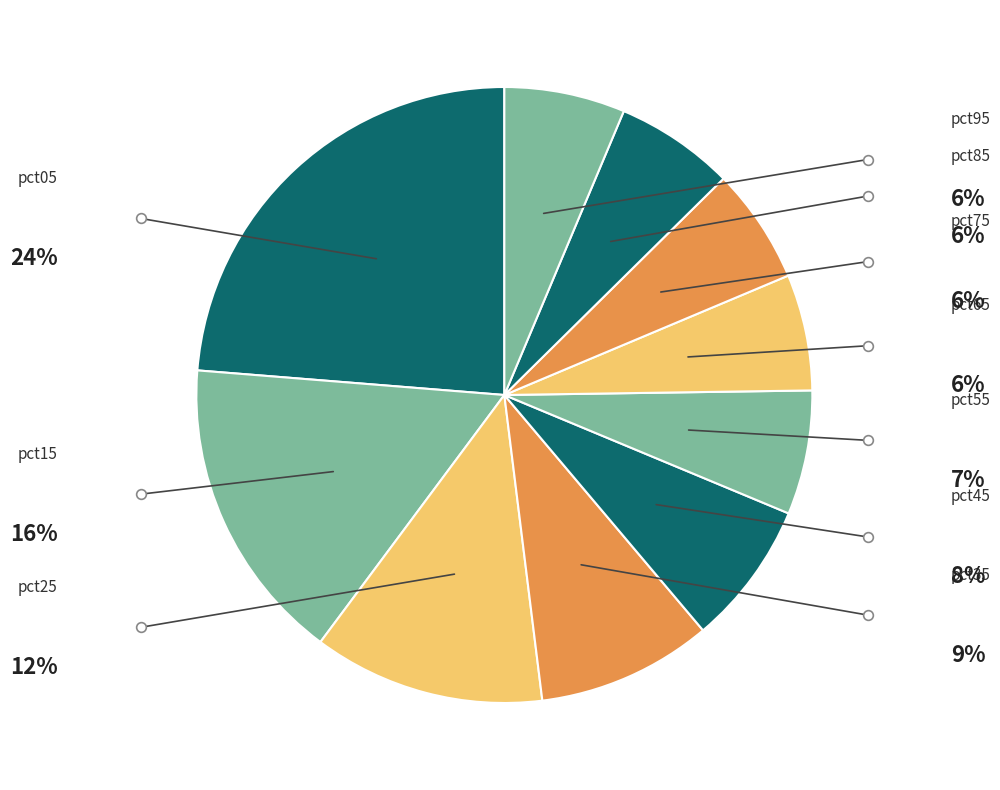

What is the smallest slice in the pie chart?

pct75